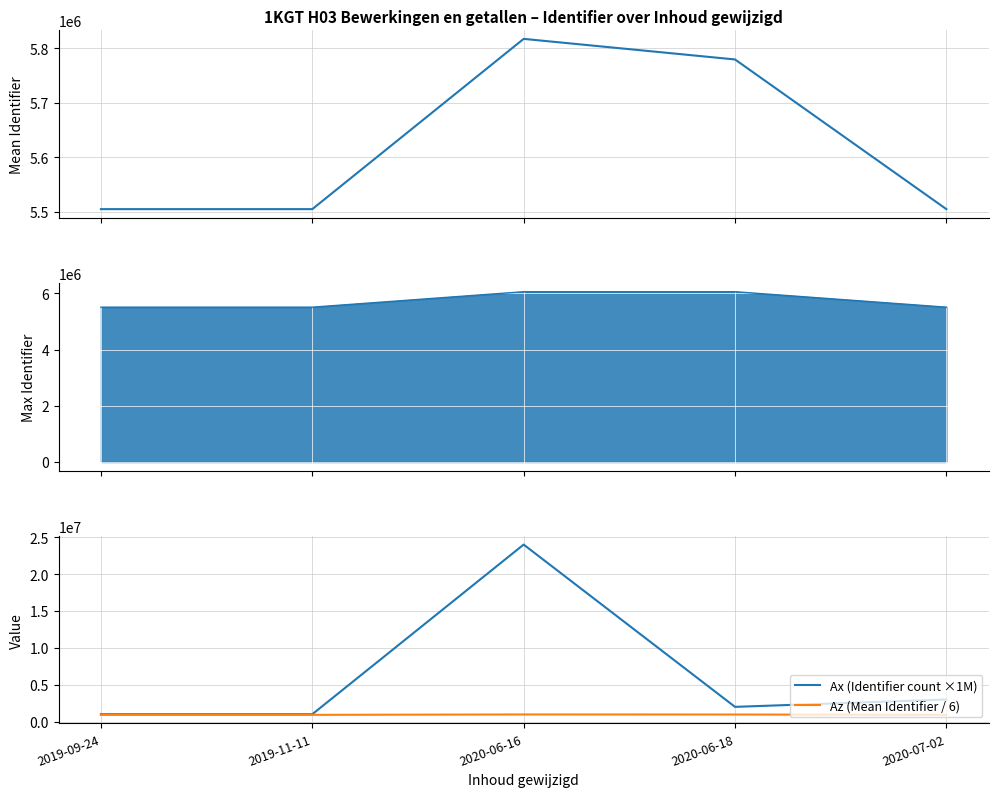

Where does the Az (Mean Identifier / 6) series first go above 917539?

2019-11-11